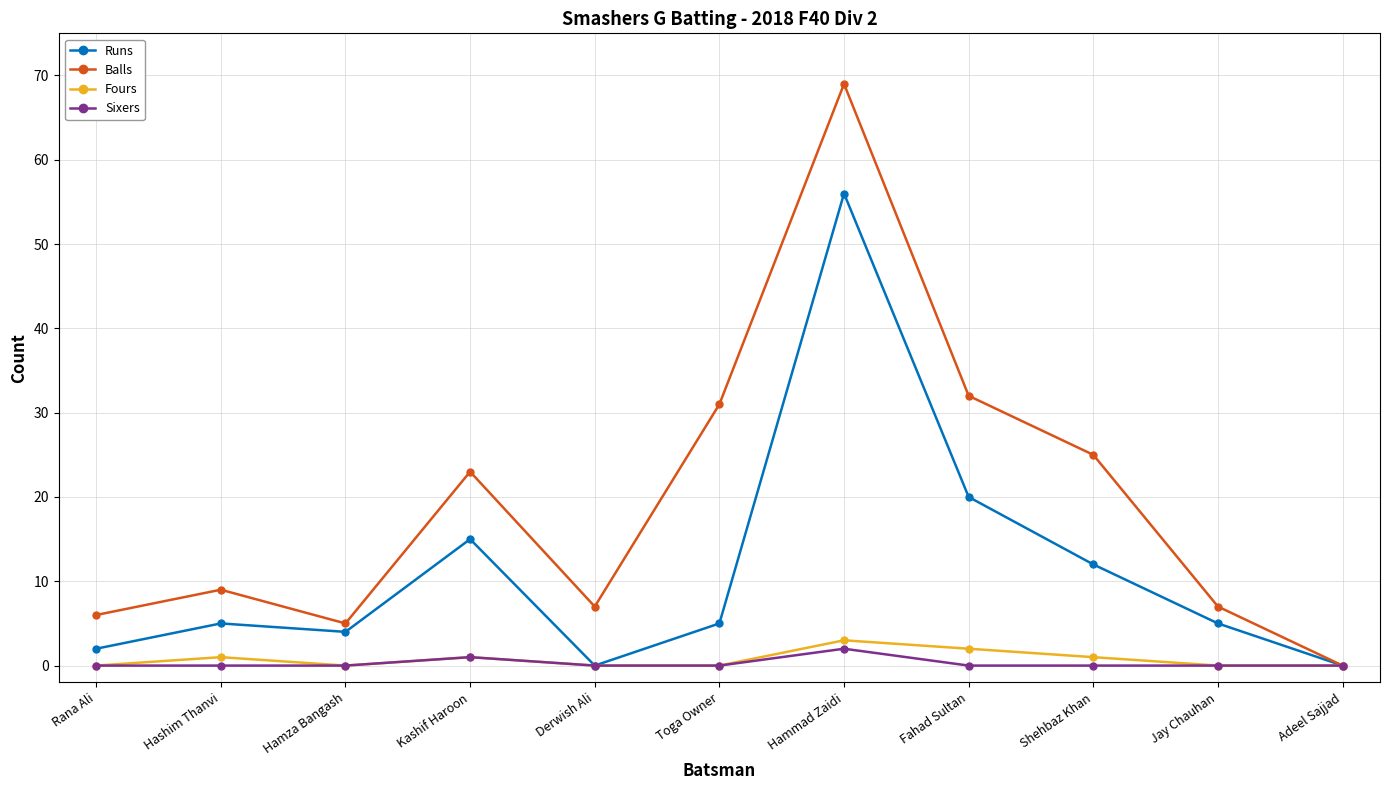

Reading left to right, extract all data points from this chart.

Runs: Rana Ali=2	Hashim Thanvi=5	Hamza Bangash=4	Kashif Haroon=15	Derwish Ali=0	Toga Owner=5	Hammad Zaidi=56	Fahad Sultan=20	Shehbaz Khan=12	Jay Chauhan=5	Adeel Sajjad=0
Balls: Rana Ali=6	Hashim Thanvi=9	Hamza Bangash=5	Kashif Haroon=23	Derwish Ali=7	Toga Owner=31	Hammad Zaidi=69	Fahad Sultan=32	Shehbaz Khan=25	Jay Chauhan=7	Adeel Sajjad=0
Fours: Rana Ali=0	Hashim Thanvi=1	Hamza Bangash=0	Kashif Haroon=1	Derwish Ali=0	Toga Owner=0	Hammad Zaidi=3	Fahad Sultan=2	Shehbaz Khan=1	Jay Chauhan=0	Adeel Sajjad=0
Sixers: Rana Ali=0	Hashim Thanvi=0	Hamza Bangash=0	Kashif Haroon=1	Derwish Ali=0	Toga Owner=0	Hammad Zaidi=2	Fahad Sultan=0	Shehbaz Khan=0	Jay Chauhan=0	Adeel Sajjad=0